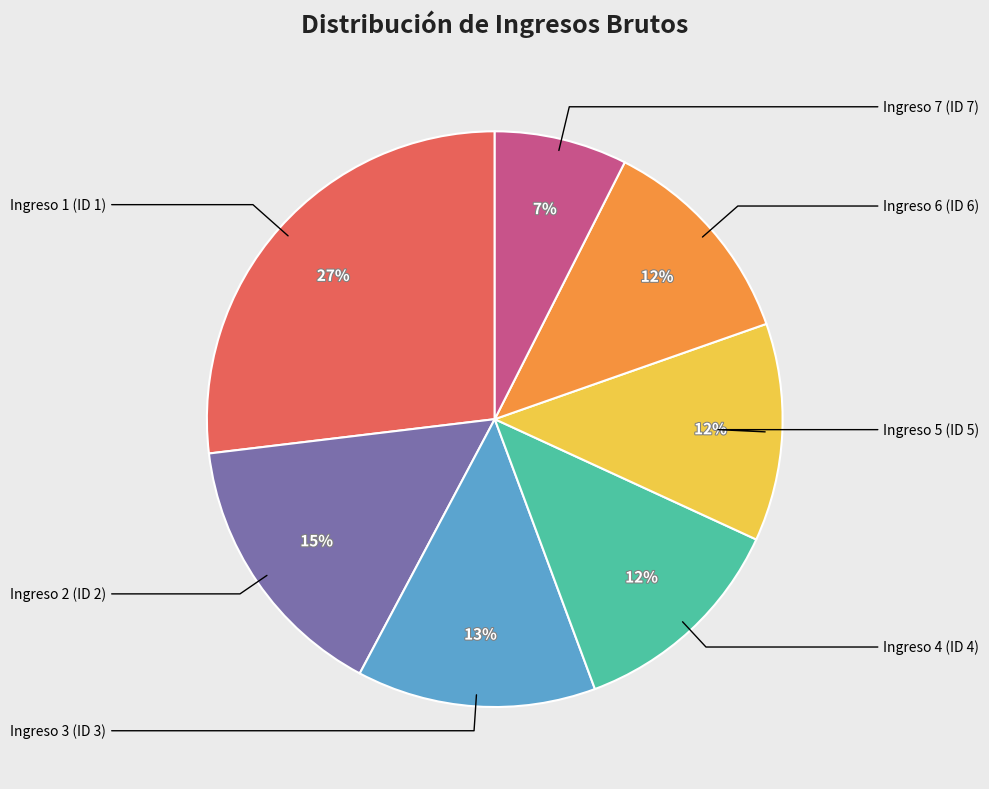

To the nearest percent, what is the average slice percentage?

14%